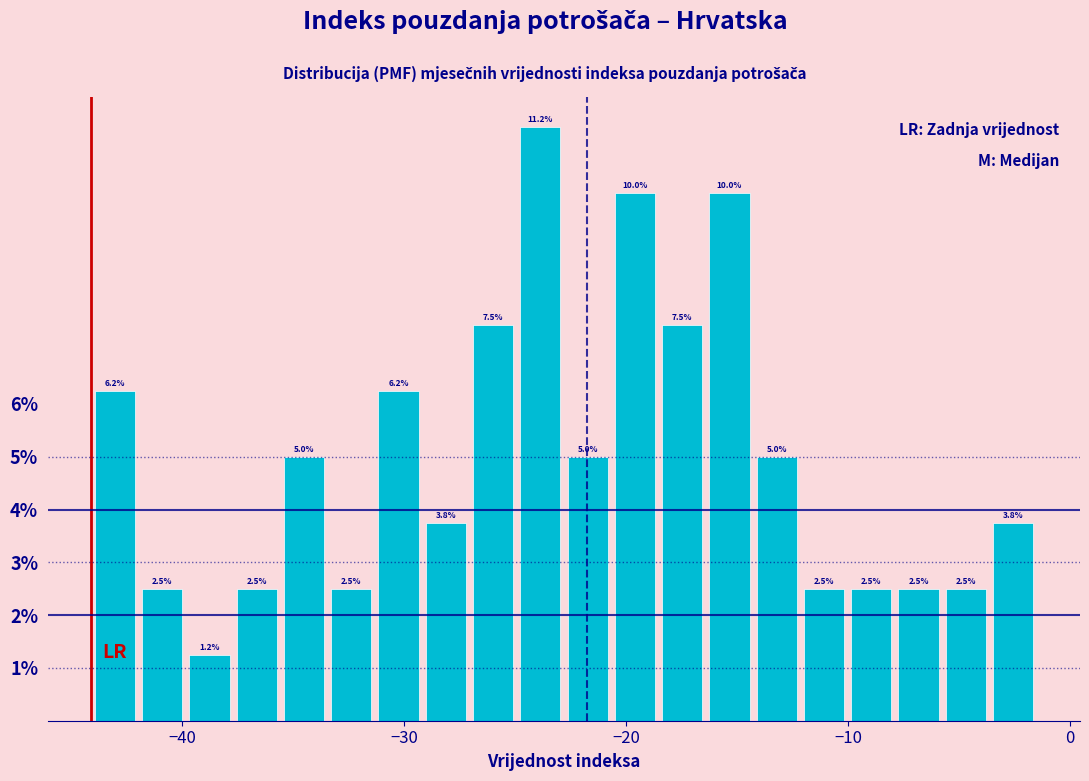

Read against the x-axis, roughly where is the centre of the tallest bar?

-24